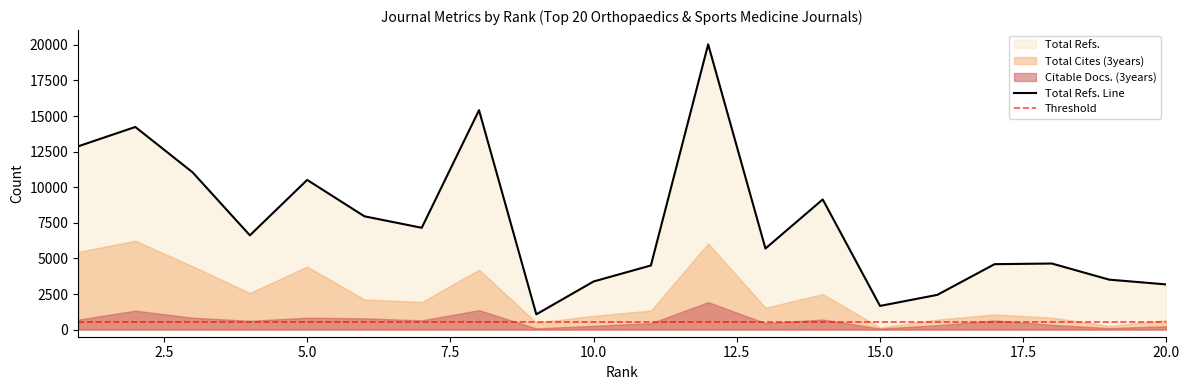

What is the spread (max minus min) of values at 8?

14046